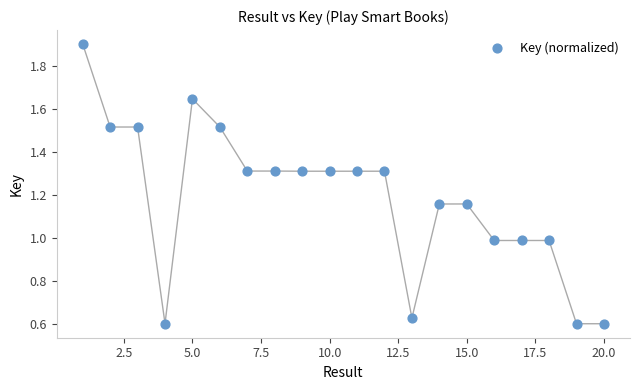

What is the range of Y values (max minus min)?

1.3